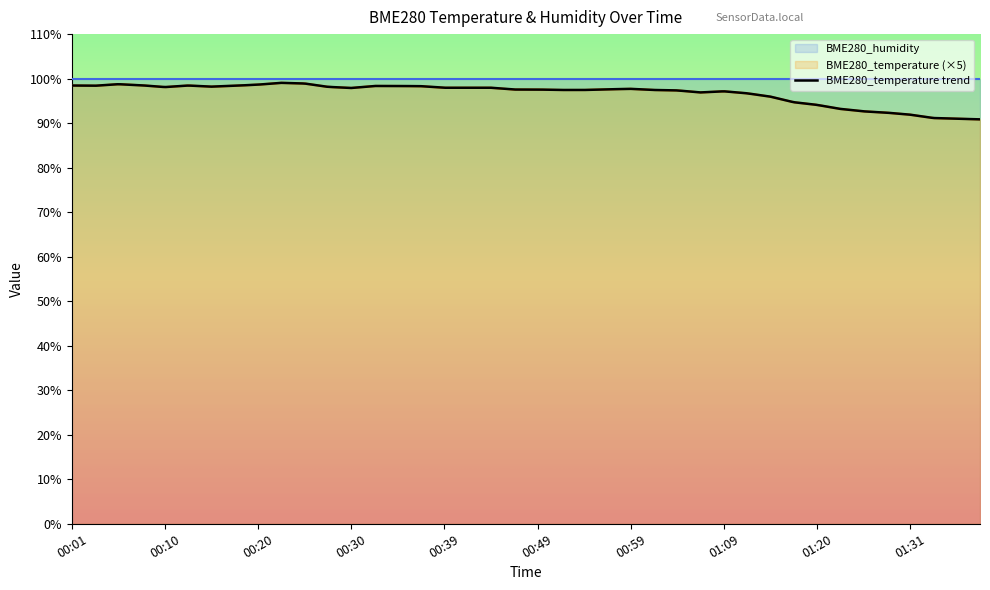

Which label corresponds to the smallest value in the chart?

01:38